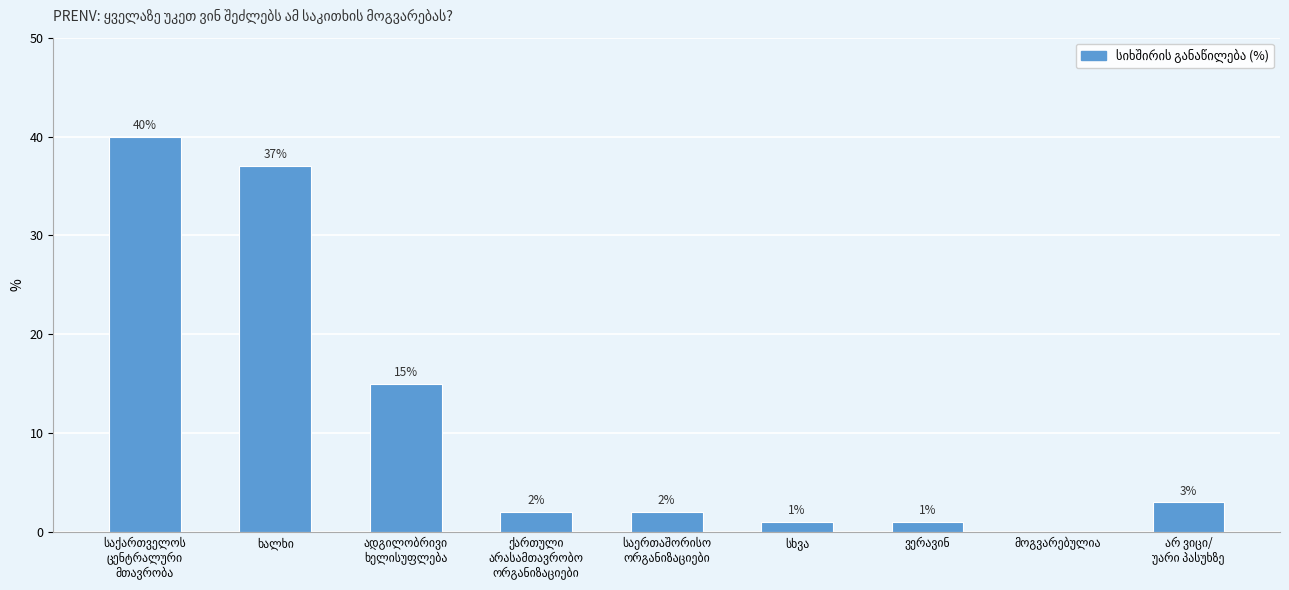

What is the sum of all values?

101